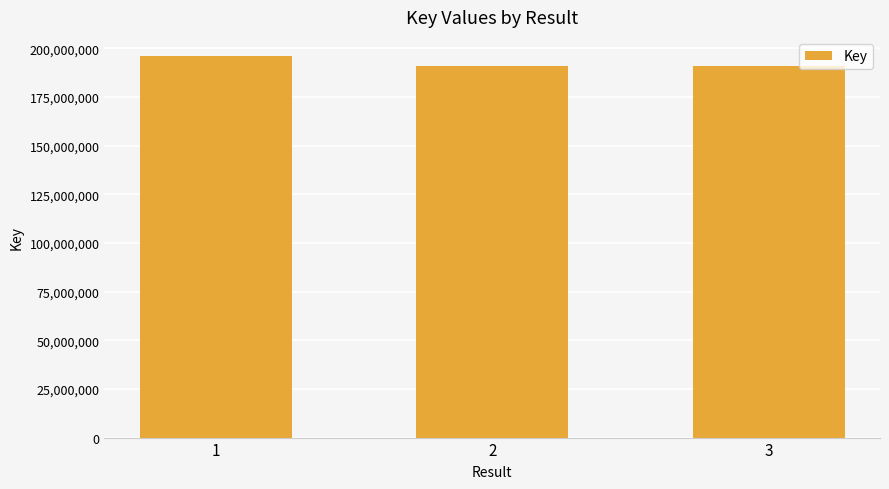

What is the value of the 3rd bar from the left?

190920568